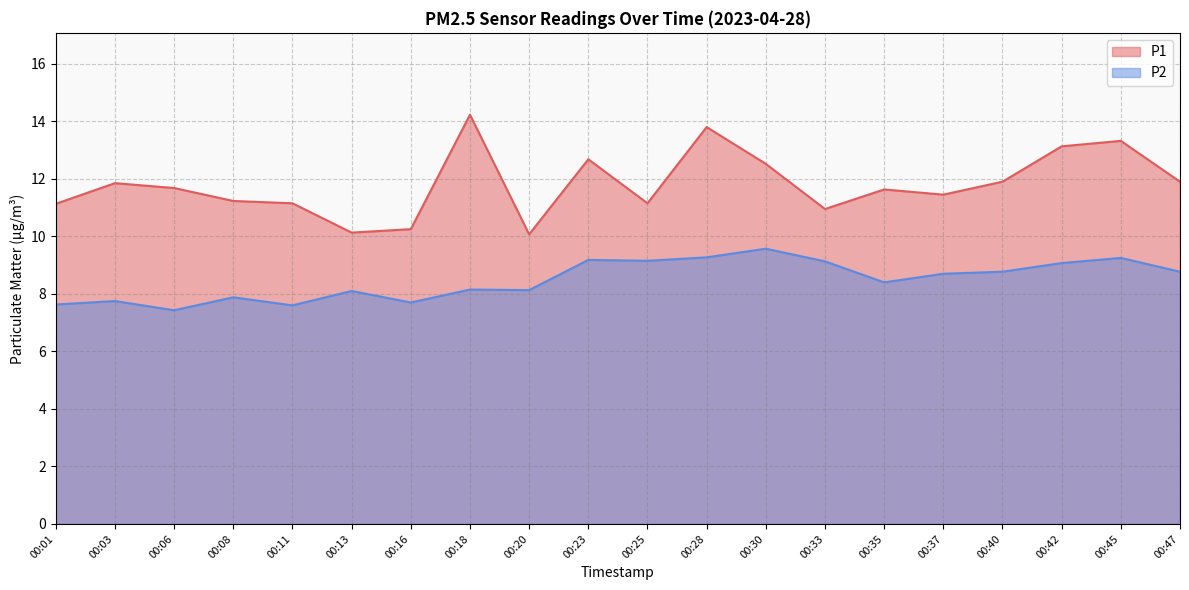

What is the difference between the second highest and second lowest values in the P2 series?

1.7